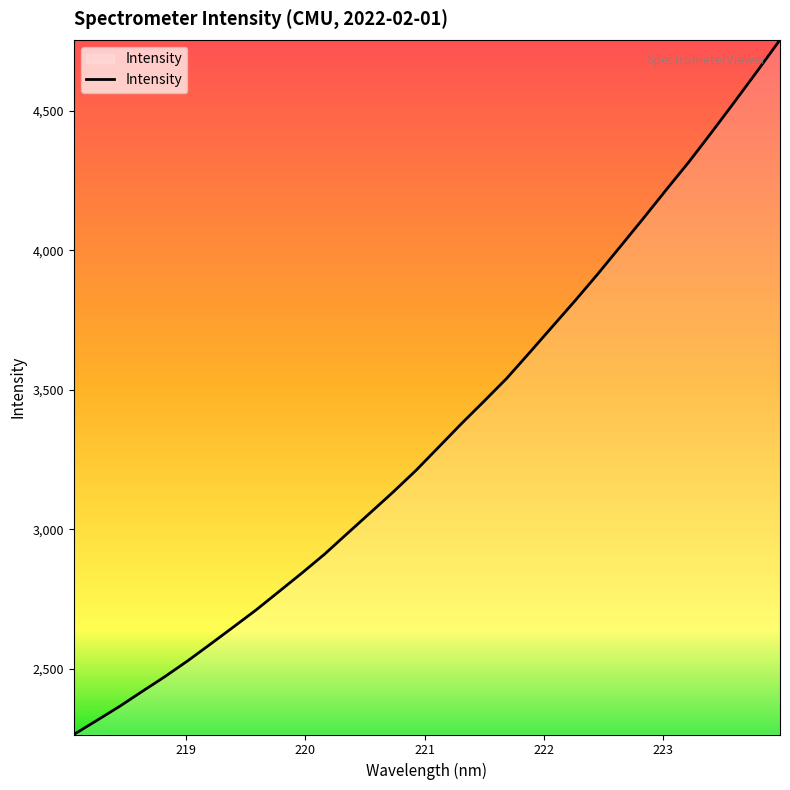

What is the maximum value shown in the chart?

4754.3